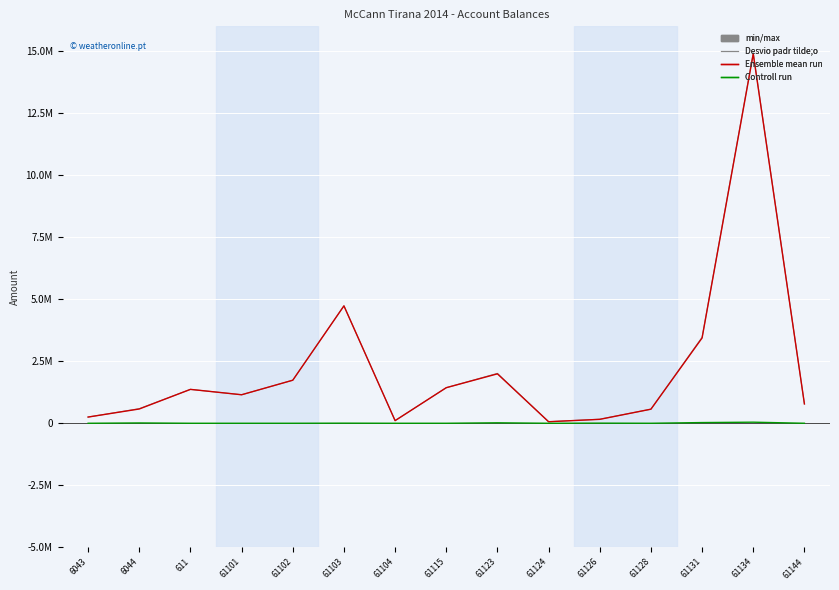

Is this an area chart (filled region under the line)?

No